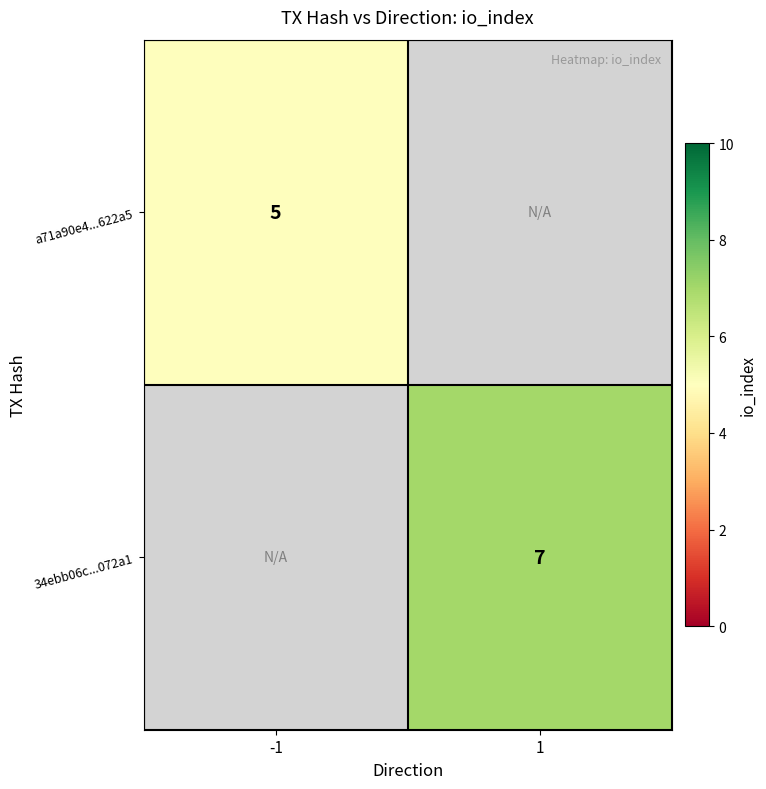

True or false: a71a90e4...622a5 has a value of 5 at -1.

True